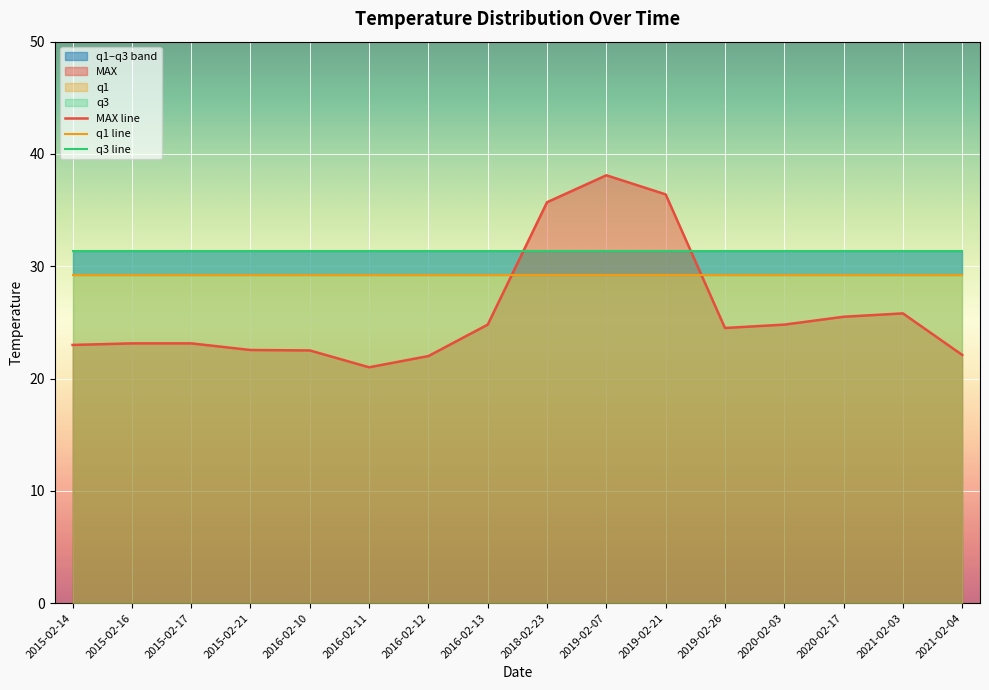

How many lines are shown in the chart?

3